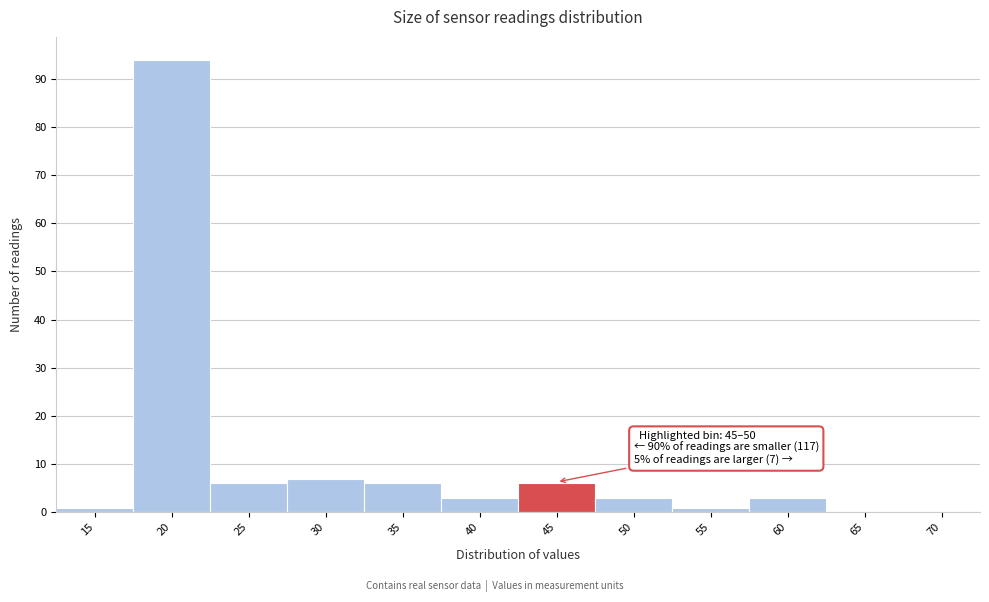

Reading left to right, what are all the values shown in this chart?

15=1	20=94	25=6	30=7	35=6	40=3	45=6	50=3	55=1	60=3	65=0	70=0